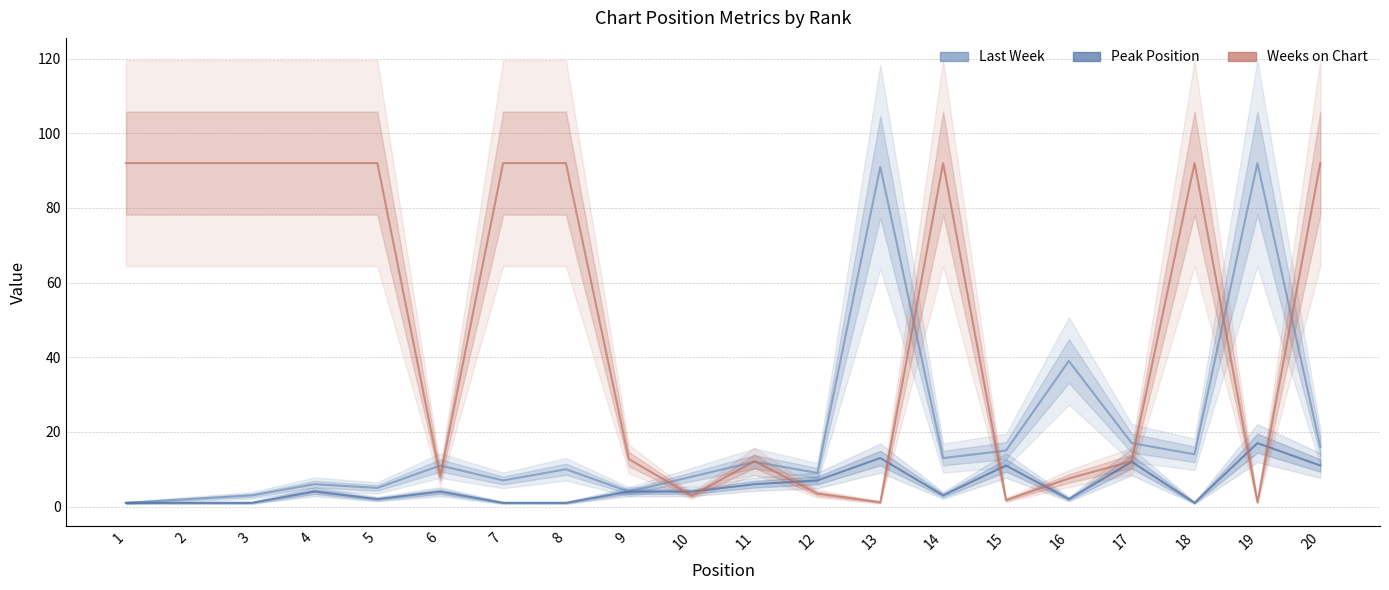

Is it true that Last Week equals 9.0 at 12?

True